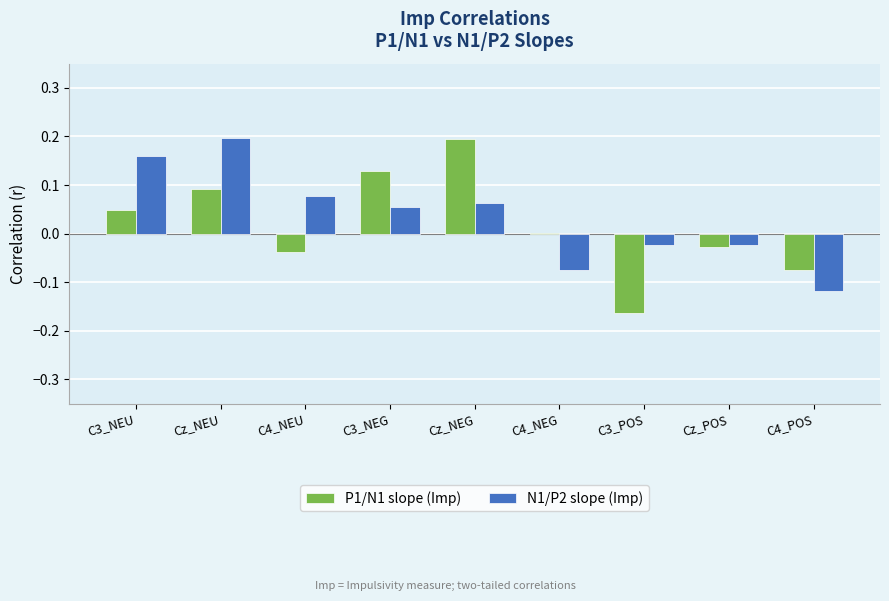

At which label does P1/N1 slope (Imp) reach its peak?

Cz_NEG